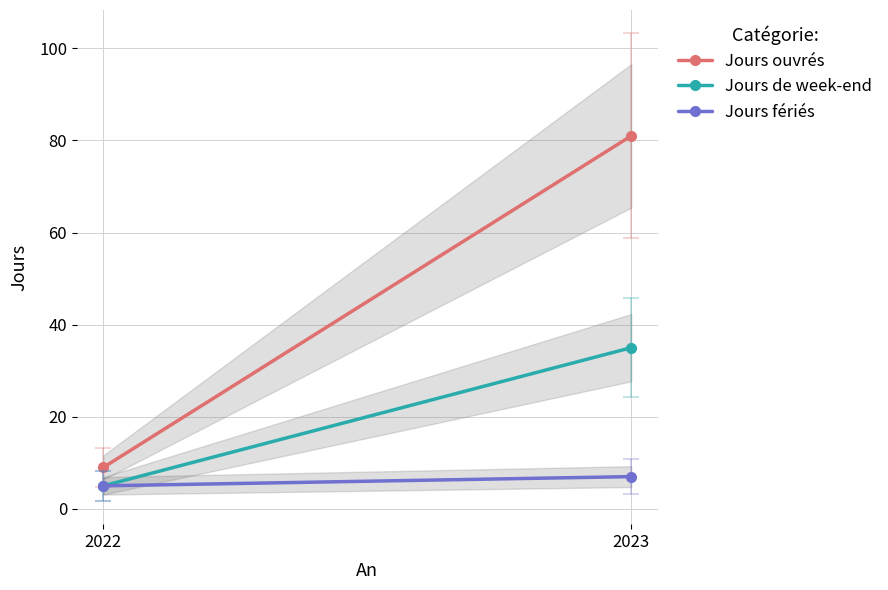

Which category has the lowest value in the Jours fériés series?

2022